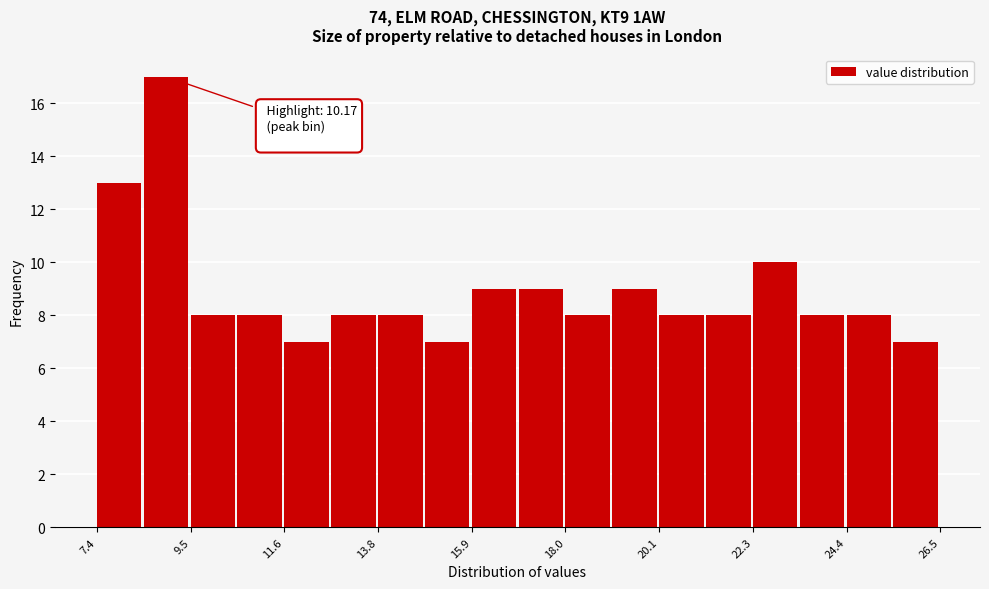

Read against the x-axis, roughly where is the centre of the tallest bar?

9.0